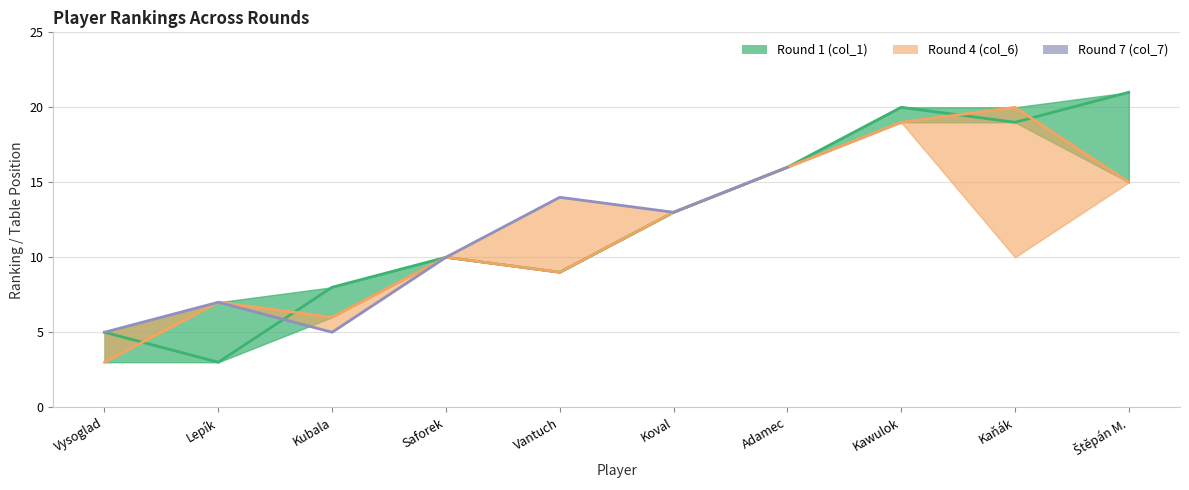

Where is Round 7 (col_7) (line) nearest to the value 10?

Saforek